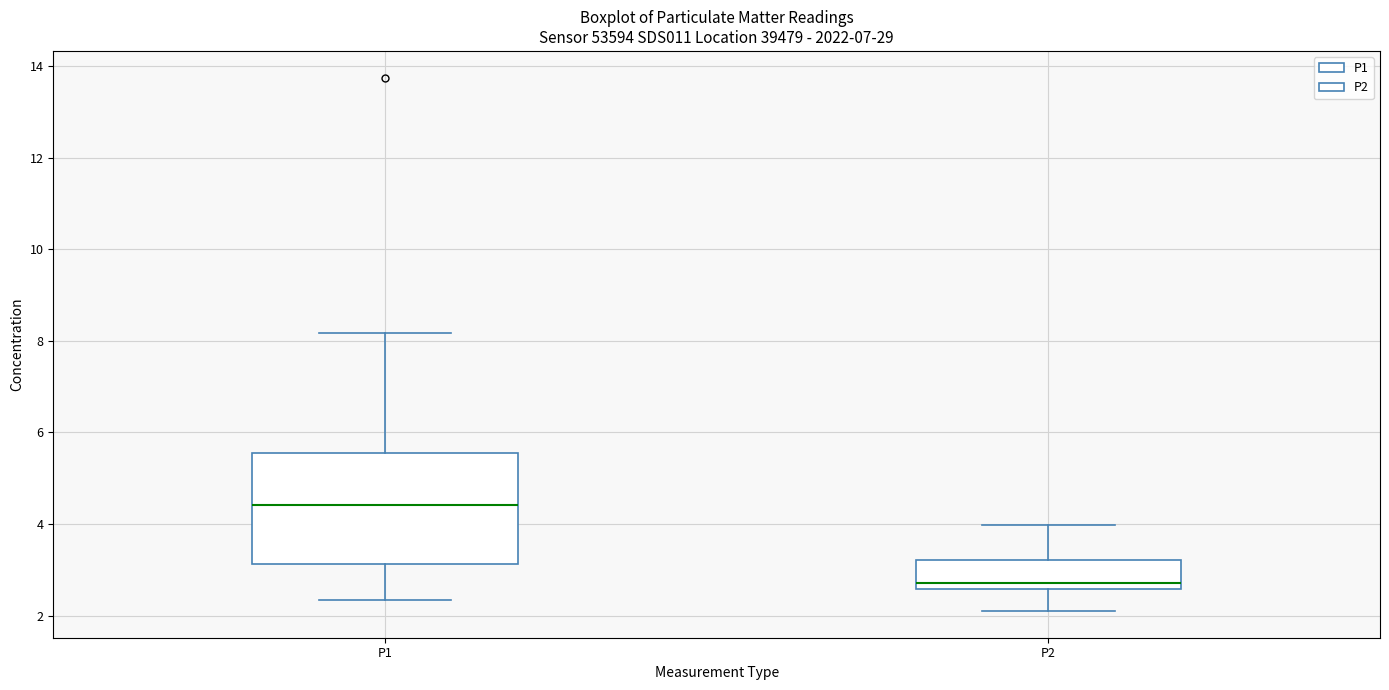

Reading left to right, transcribe this box plot: for each box, give where its median line is, the range the box spans, and where its two whiskers end, as read against the y-axis. The values are not printed on the chart, so give them approximately, as read against the axis.

P1: median 4.4, box 3.2 to 5.6, whiskers 2.4 to 8.2
P2: median 2.8, box 2.6 to 3.2, whiskers 2.2 to 4.0